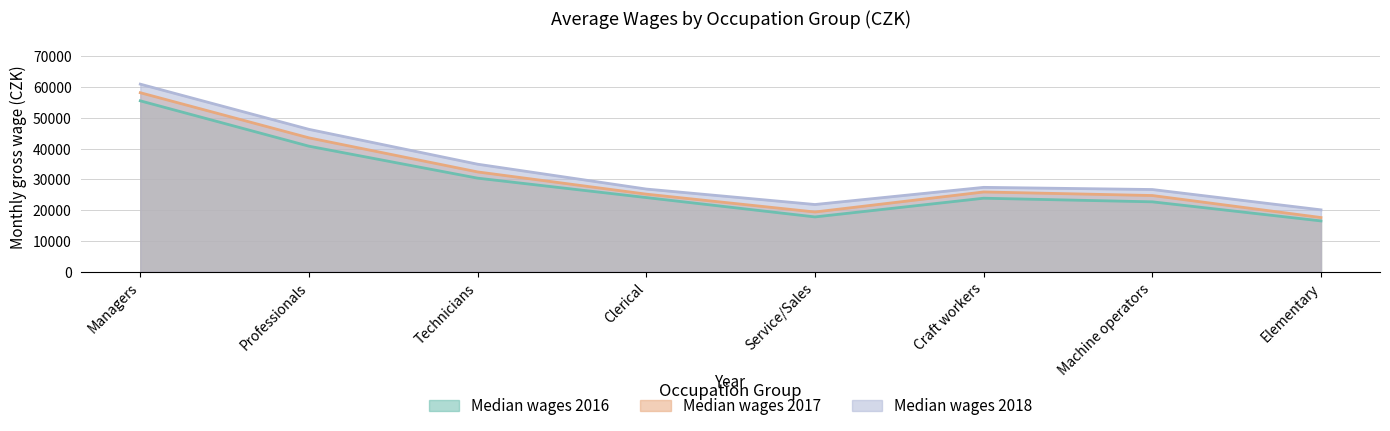

At which category is the sum across all series the highest?

Managers